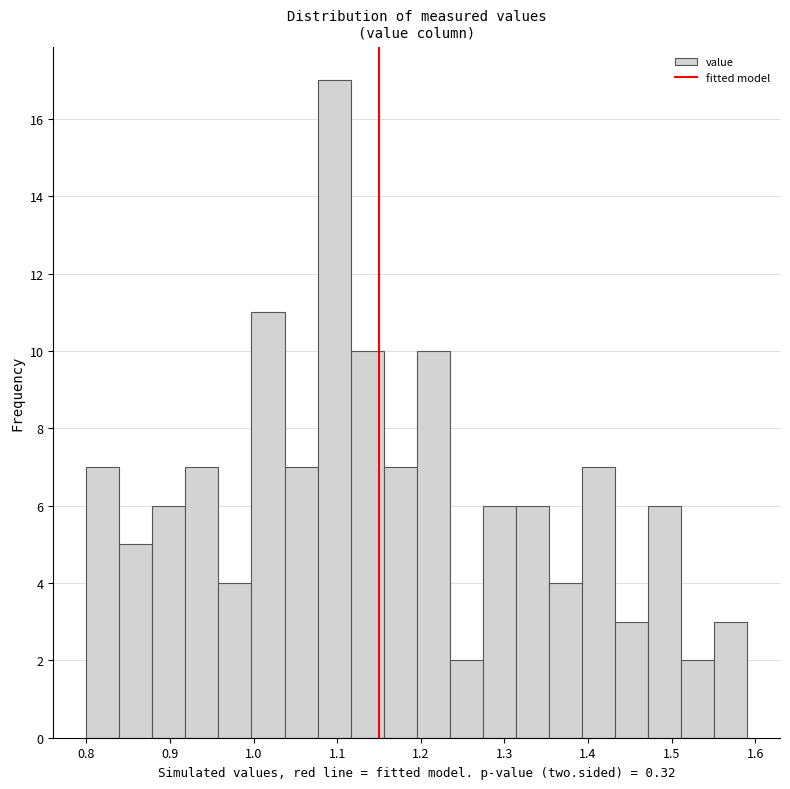

Read against the x-axis, roughly where is the centre of the tallest bar?

1.10